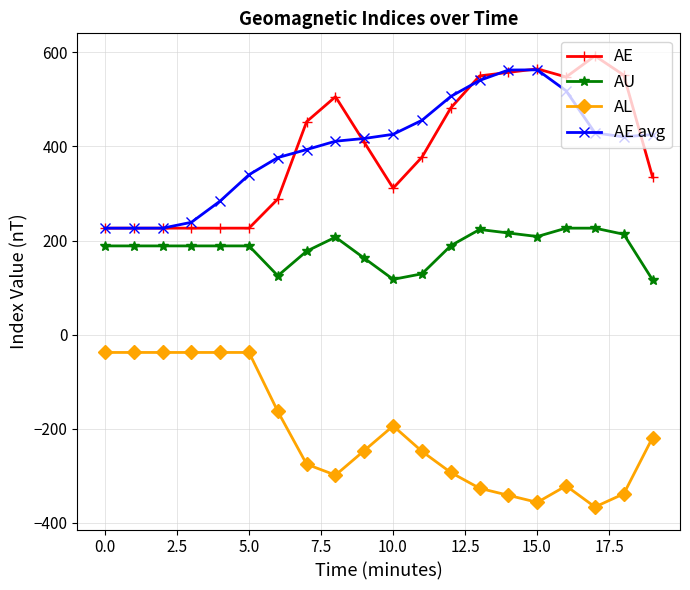

True or false: AU and AE avg cross at least once.

False